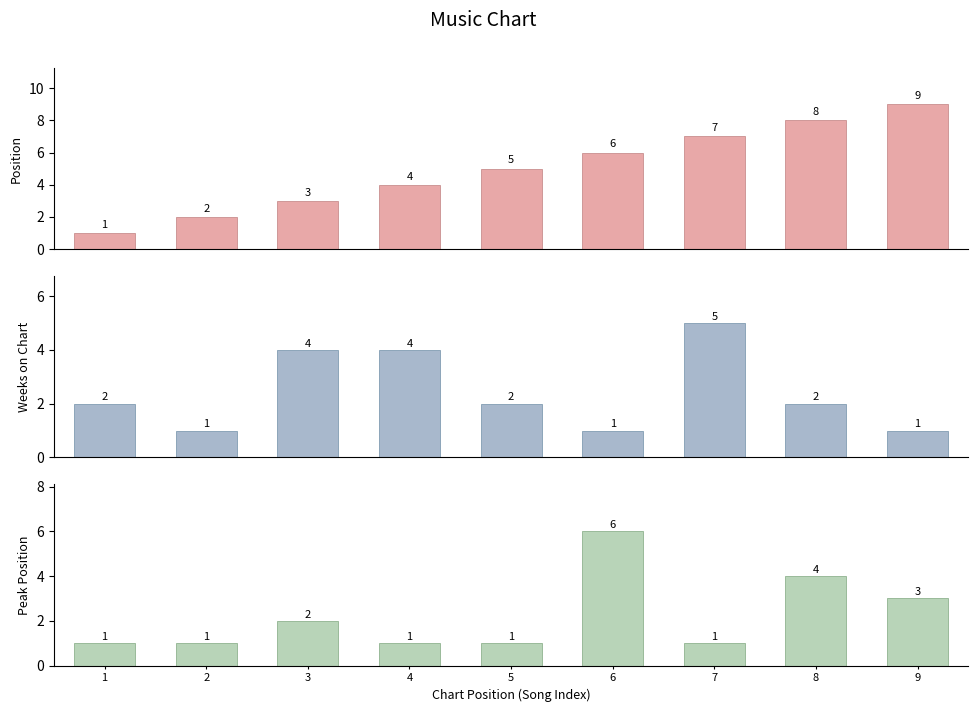

At how many categories does at least one series exceed 2?

7